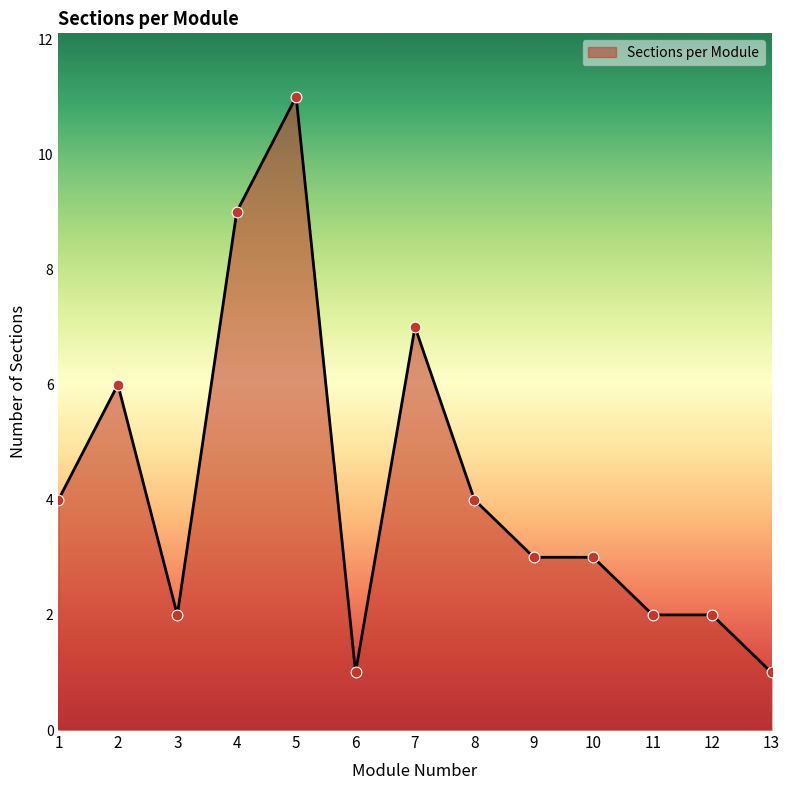

What is the change in value from 8 to 9?

-1